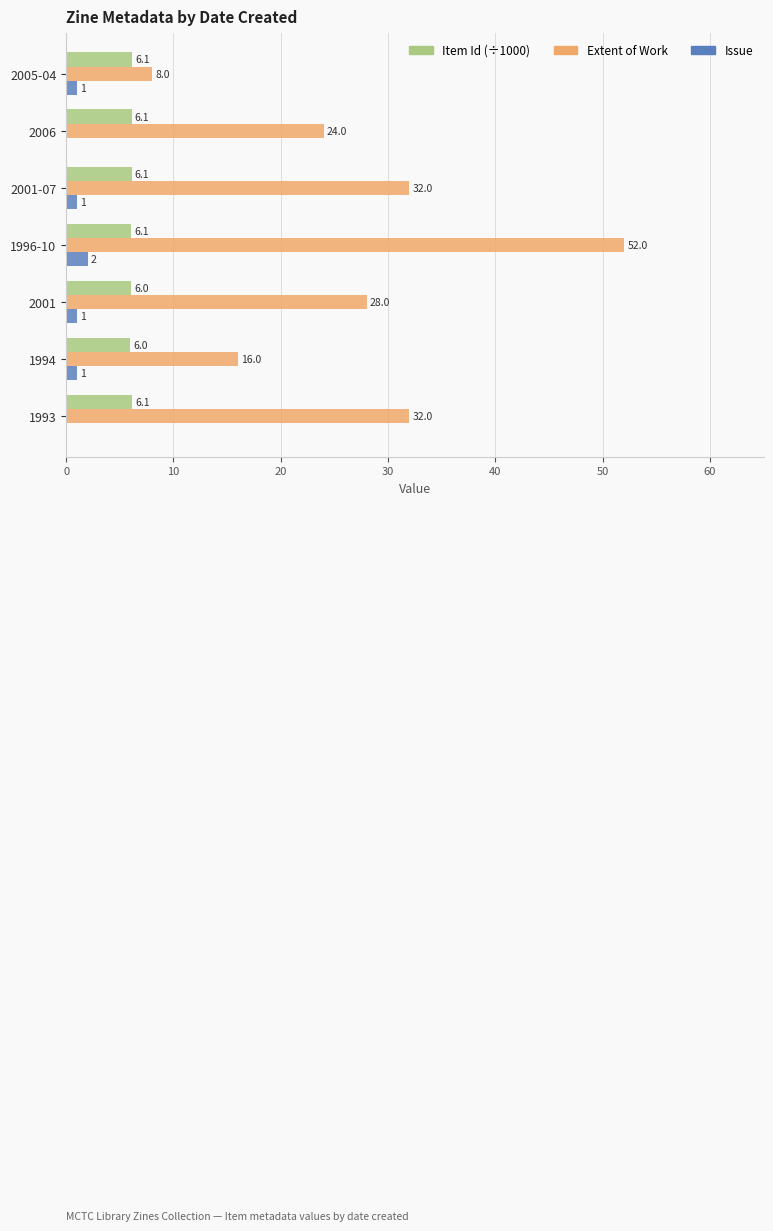

Read the Extent of Work value at 1994.

16.0